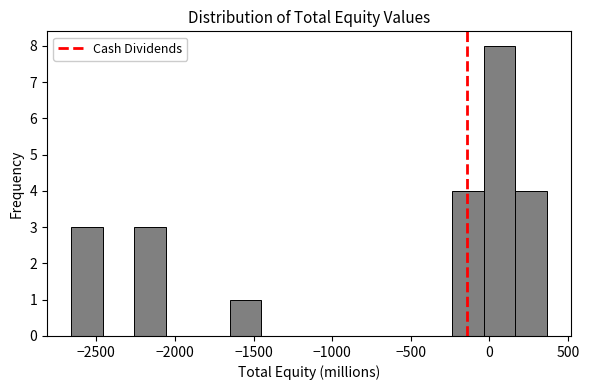

Which range on the x-axis has the tallest bar?

-50 to 150